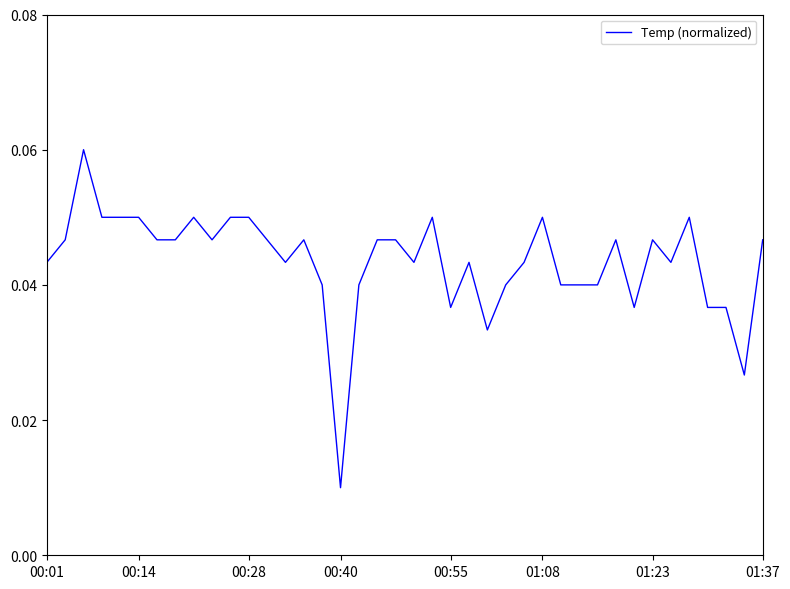

Does the chart display data point markers on the line(s)?

No